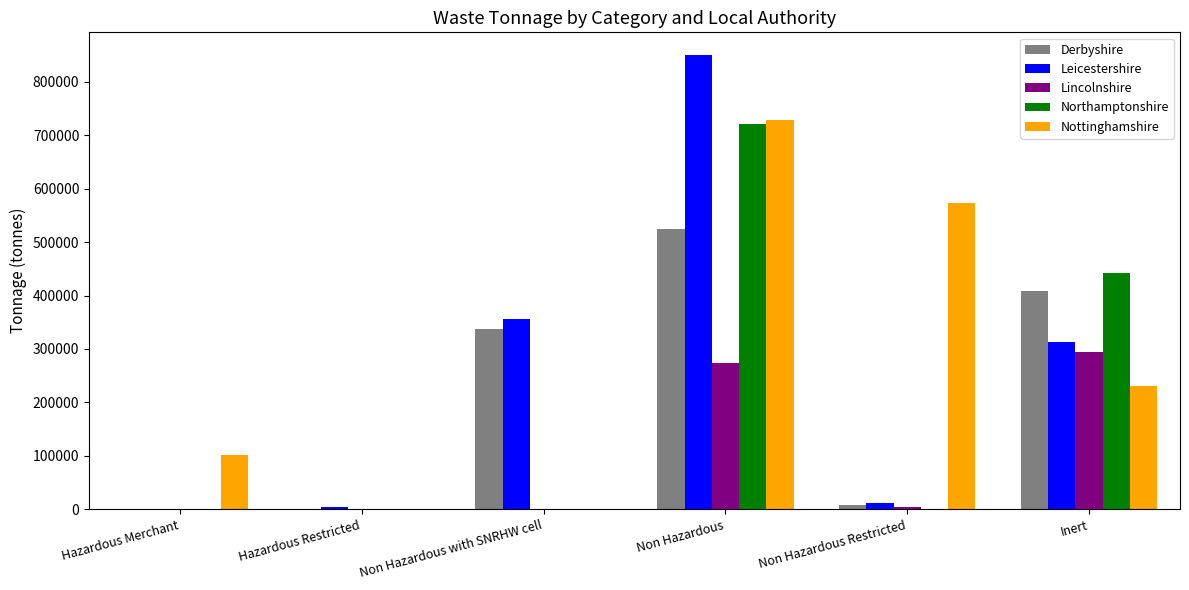

How many groups of bars are there?

6